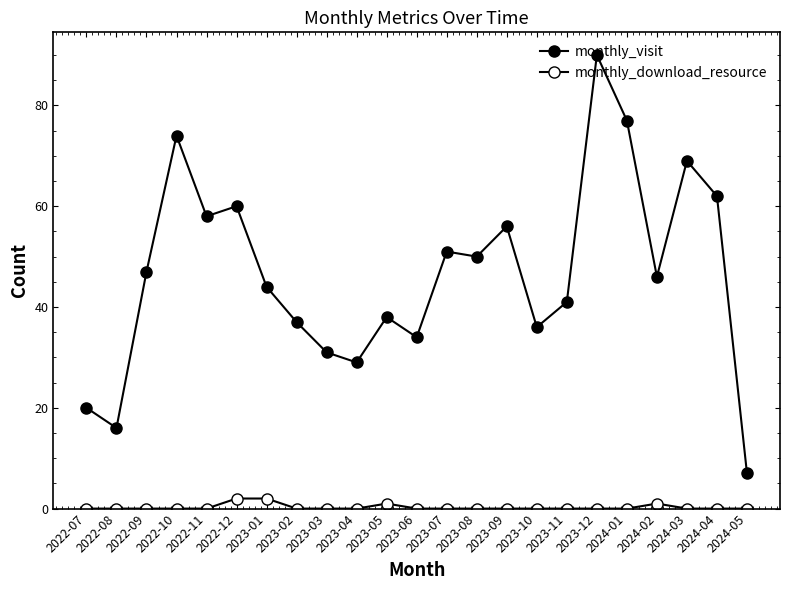

Which label corresponds to the largest value in the chart?

2023-12